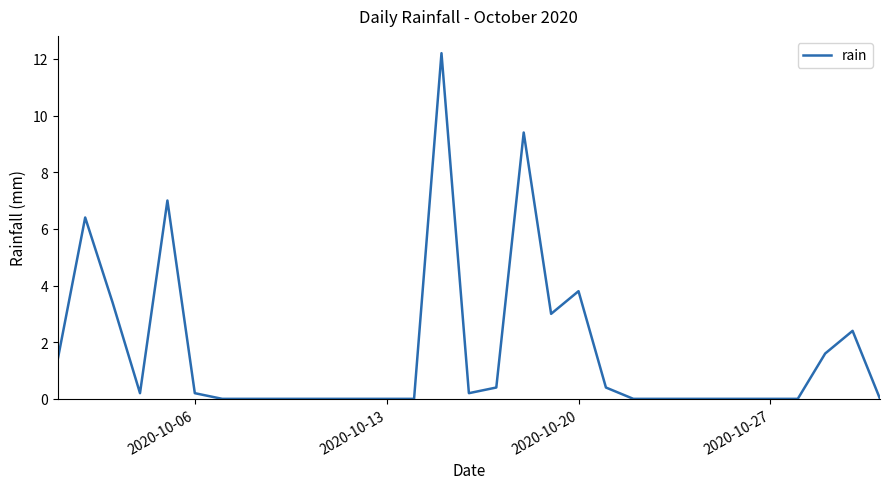

What is the greatest value displayed?

12.2